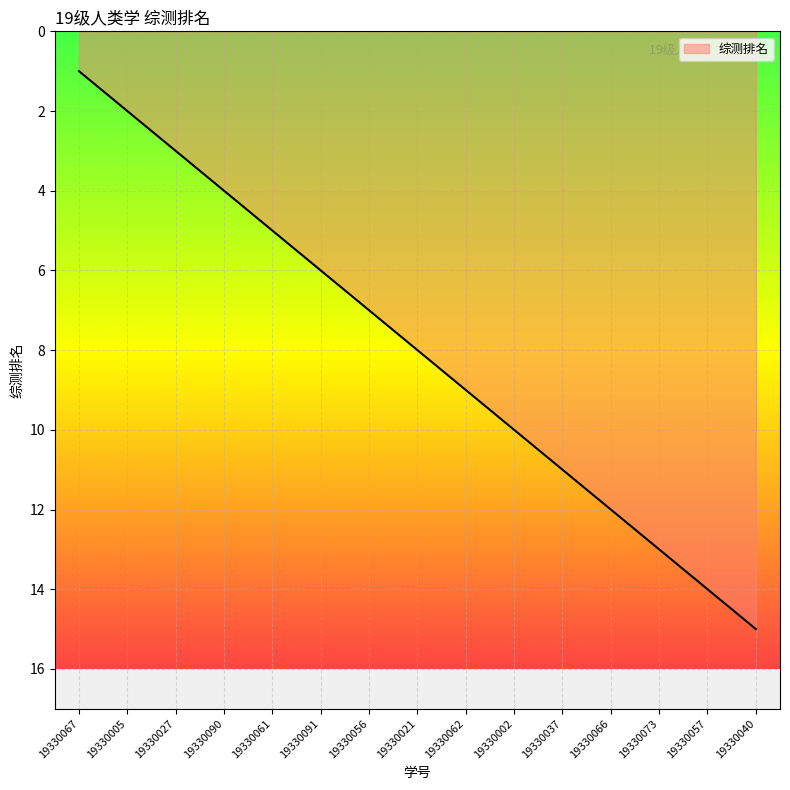

What is the approximate value at 19330057?

14